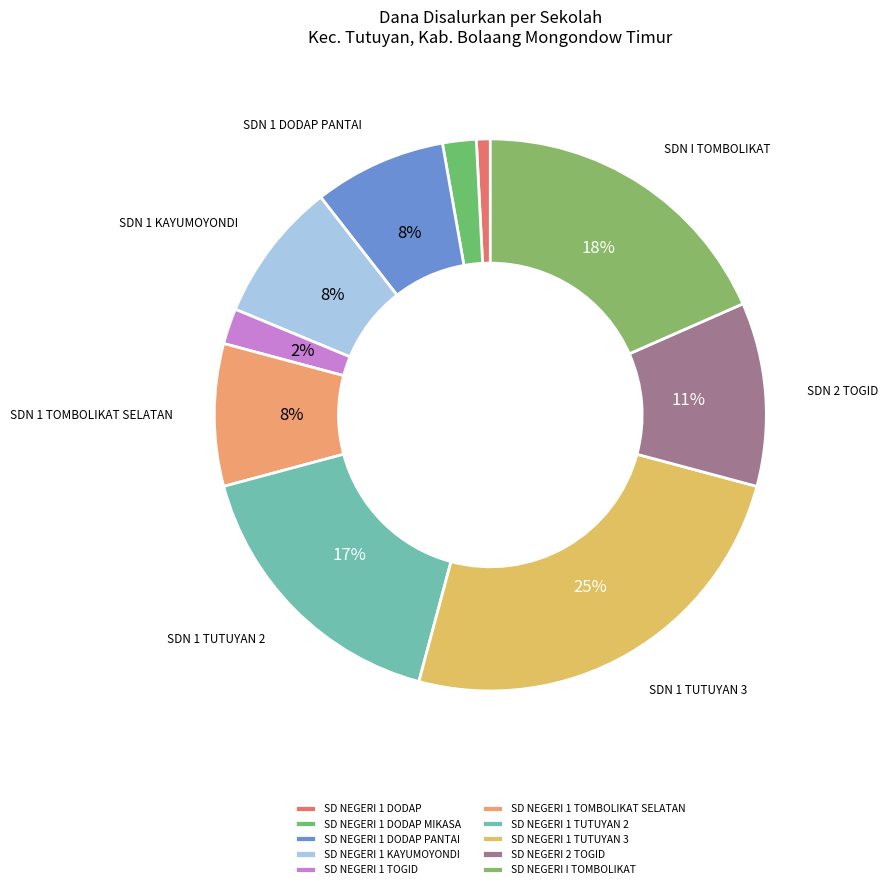

Do SD NEGERI 1 TOGID and SD NEGERI 1 DODAP together represent more than half of the pie?

No